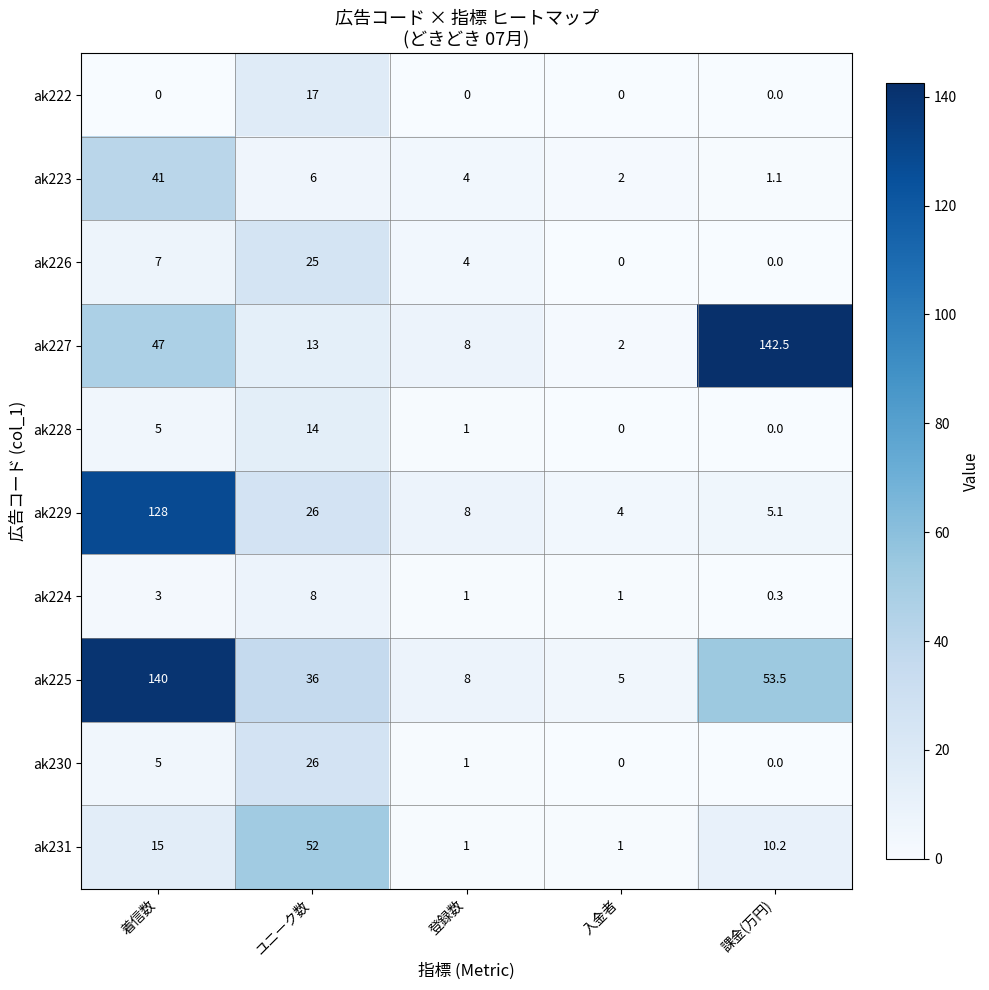

Read the ak231 value at 課金(万円).

10.2